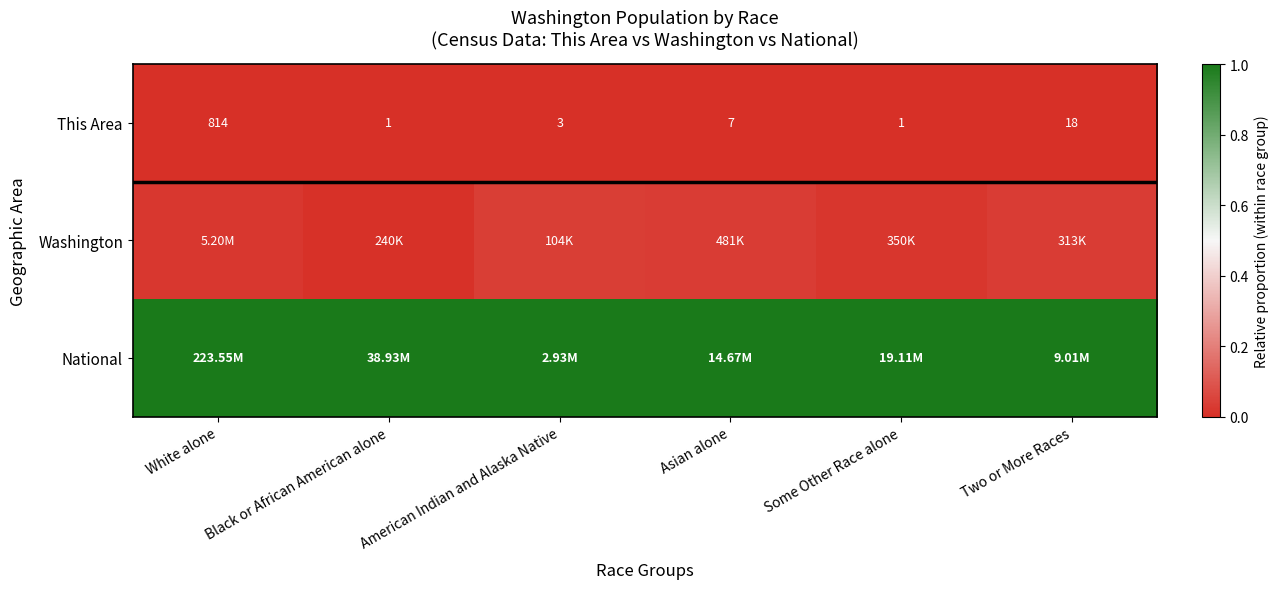

At which label is This Area closest to 407?

Two or More Races